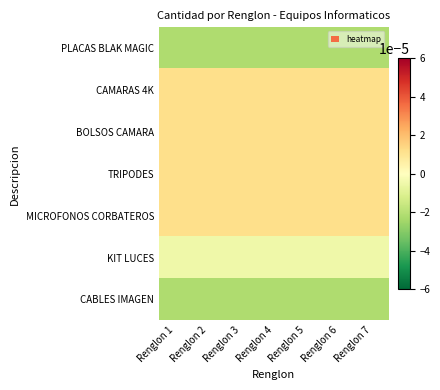

Which series has the largest range (max minus min)?

PLACAS BLAK MAGIC